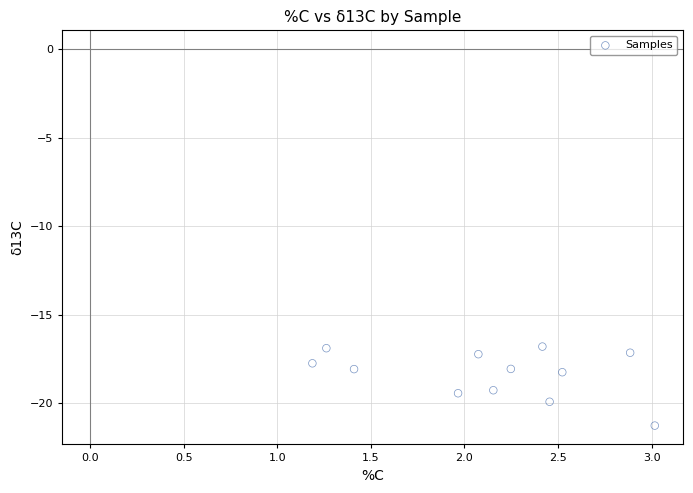

What is the average Y value?

-18.3